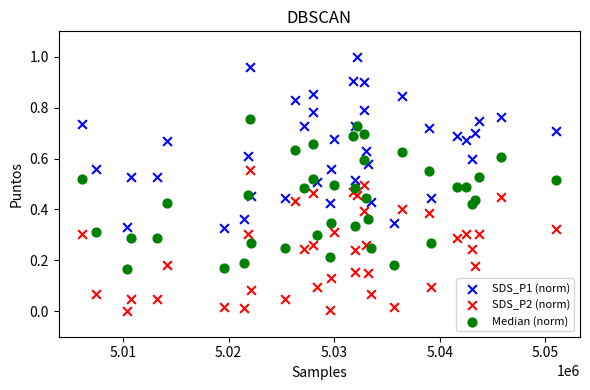

Which series contains the highest Y value?

SDS_P1 (norm)